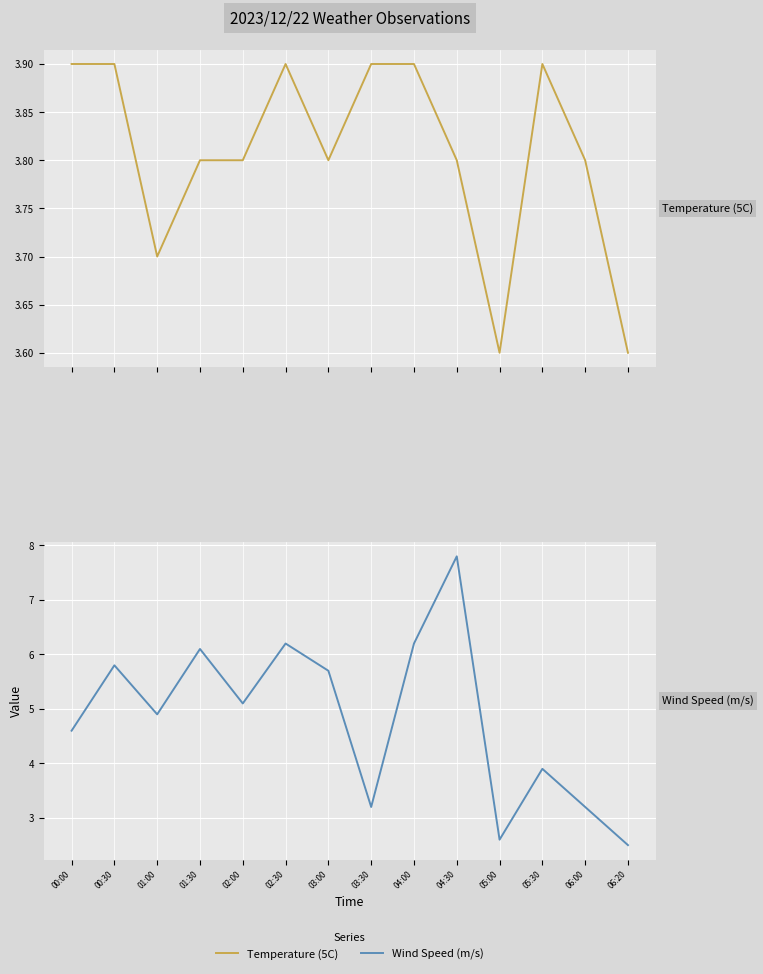

What is the difference between the maximum and minimum values in the Wind Speed (m/s) series?

5.3